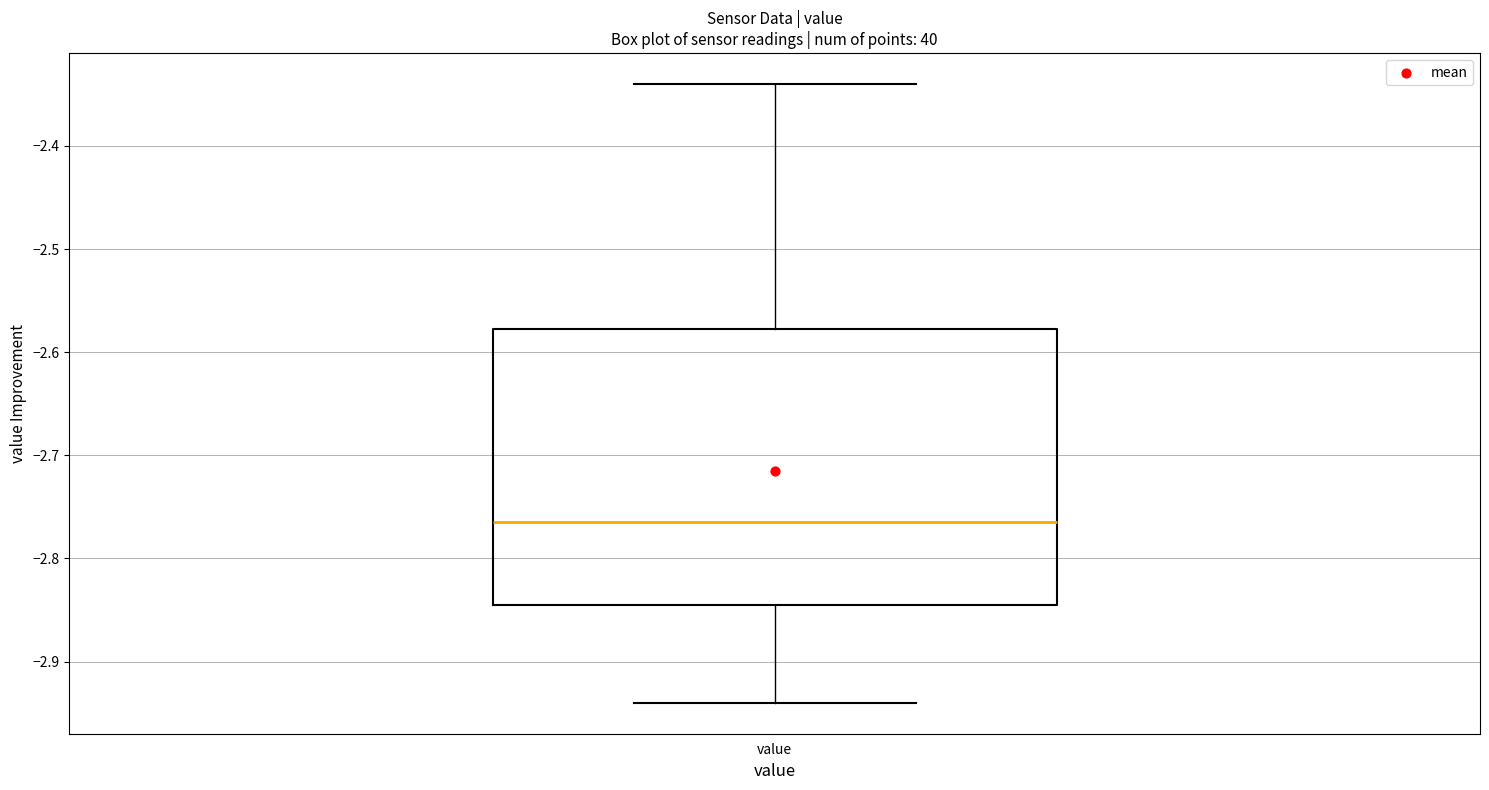

Where does the upper whisker of the box for value end on the y-axis? The values are not printed on the chart, so give them approximately, as read against the axis.

-2.34